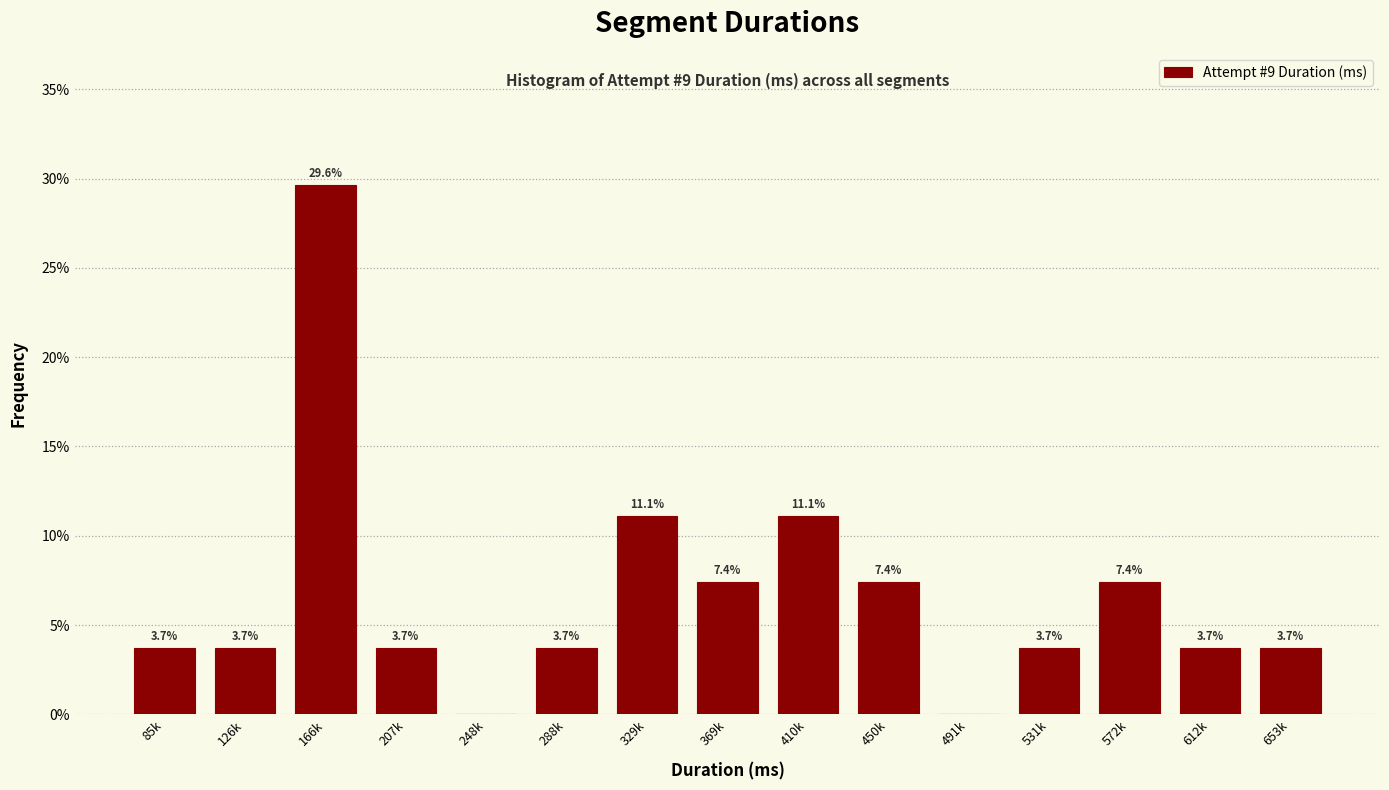

Reading left to right, what are all the values shown in this chart?

85k=3.7	126k=3.7	166k=29.6	207k=3.7	248k=0.0	288k=3.7	329k=11.1	369k=7.4	410k=11.1	450k=7.4	491k=0.0	531k=3.7	572k=7.4	612k=3.7	653k=3.7